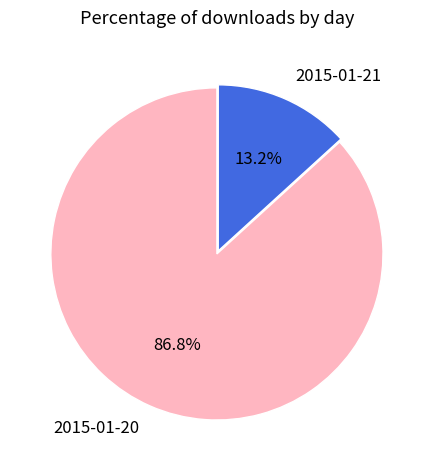

Between 2015-01-20 and 2015-01-21, which is larger?

2015-01-20